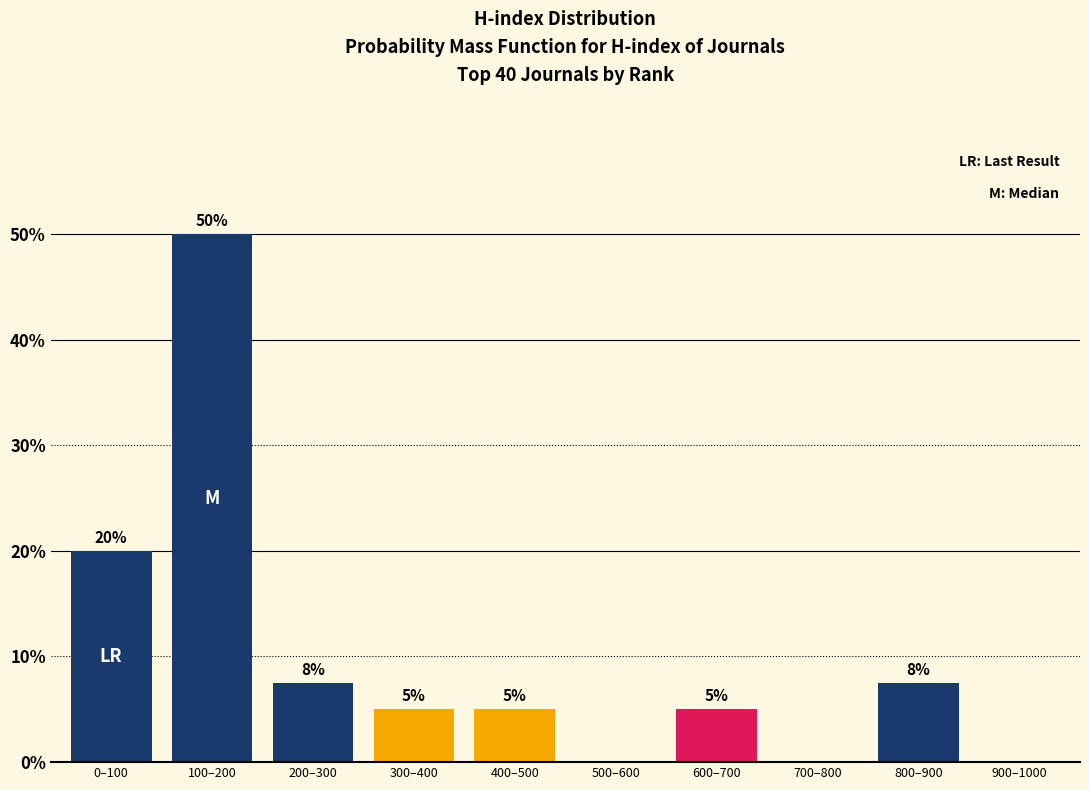

What is the change in value from 600–700 to 900–1000?

-5.0